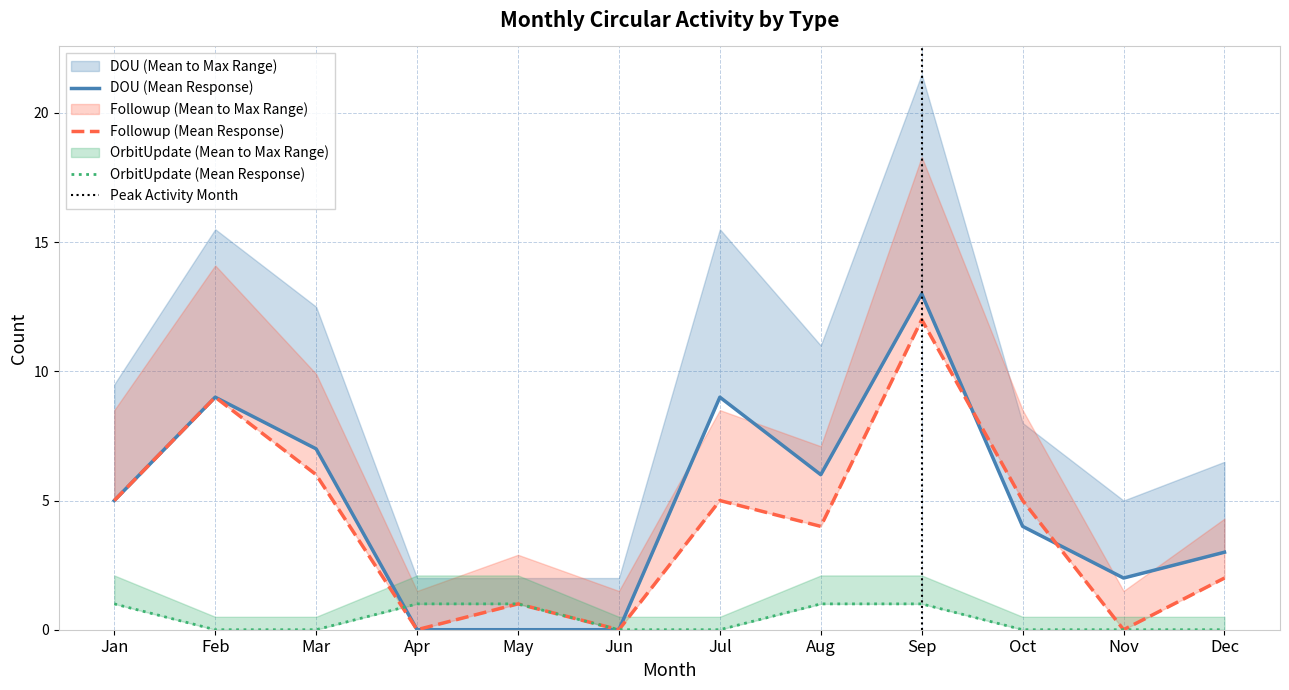

Count the OrbitUpdate values in the range 0 to 1.

12